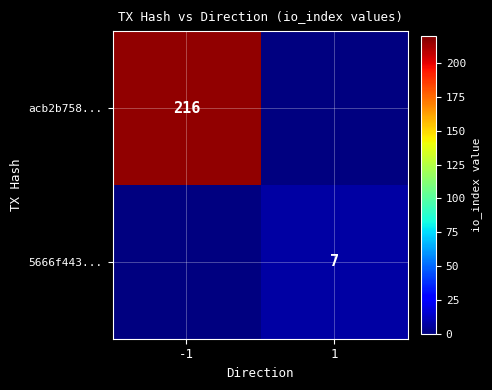

Is it true that acb2b758... equals 216 at -1?

True